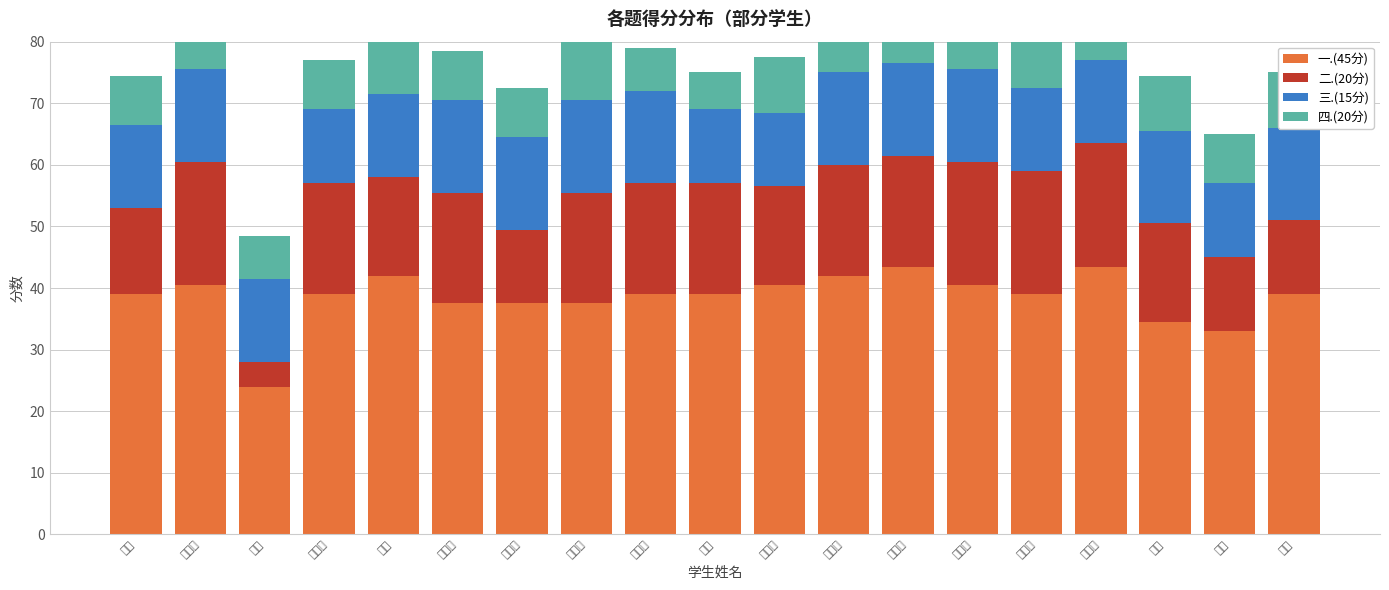

At which label does 二.(20分) first exceed 18?

金喜阳